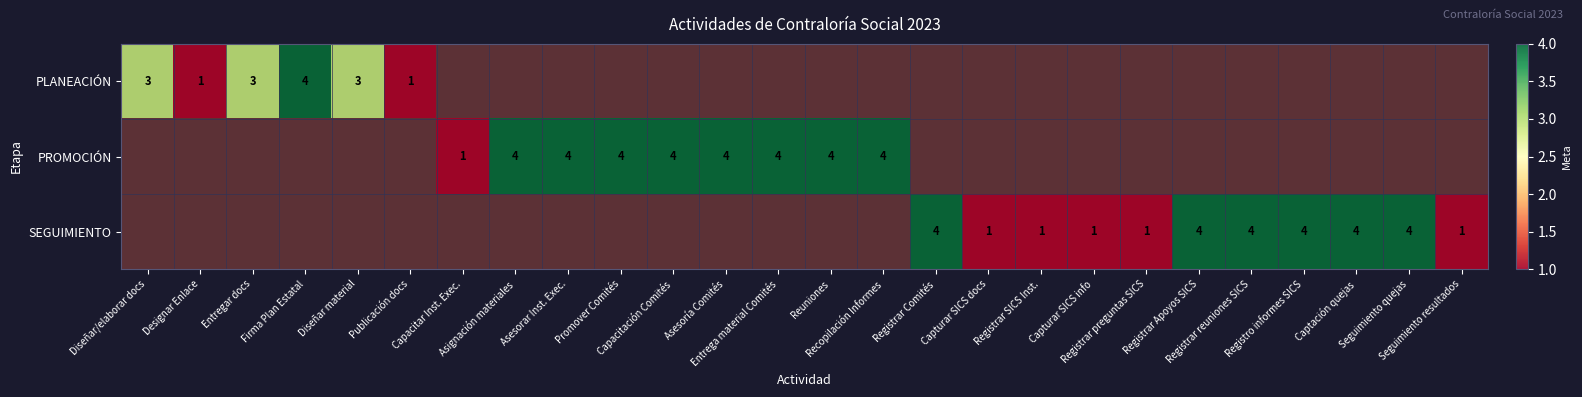

What is the difference between the SEGUIMIENTO values at Registrar SICS Inst. and Firma Plan Estatal?

1